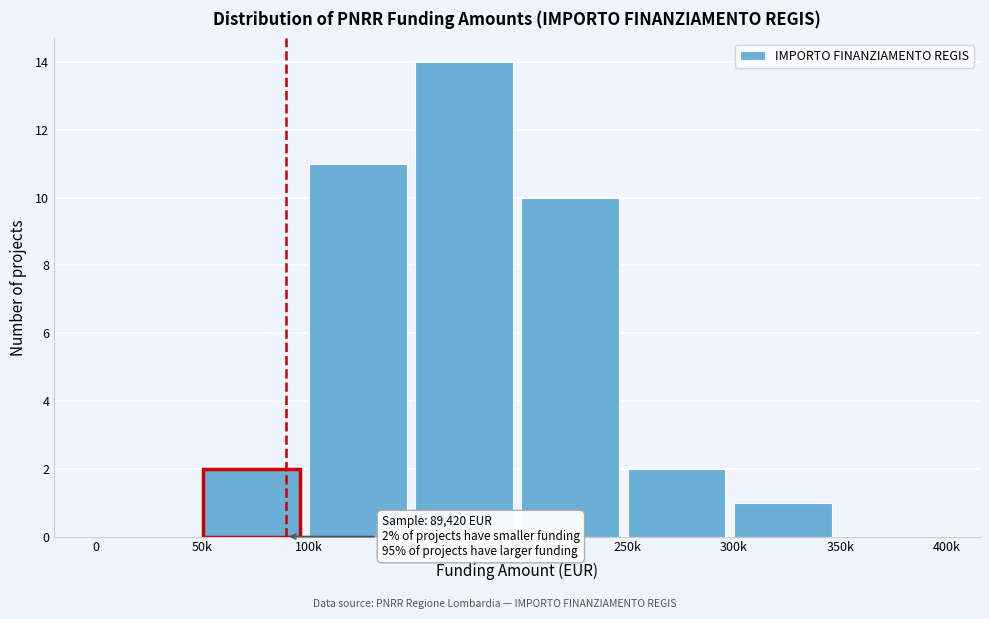

Reading left to right, what are all the values shown in this chart?

0=0	50k=2	100k=11	150k=14	200k=10	250k=2	300k=1	350k=0